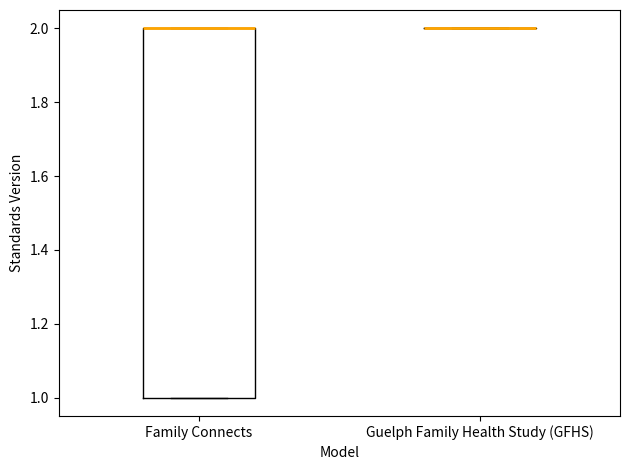

Which box is the tallest, from its lower edge to its upper edge?

Family Connects